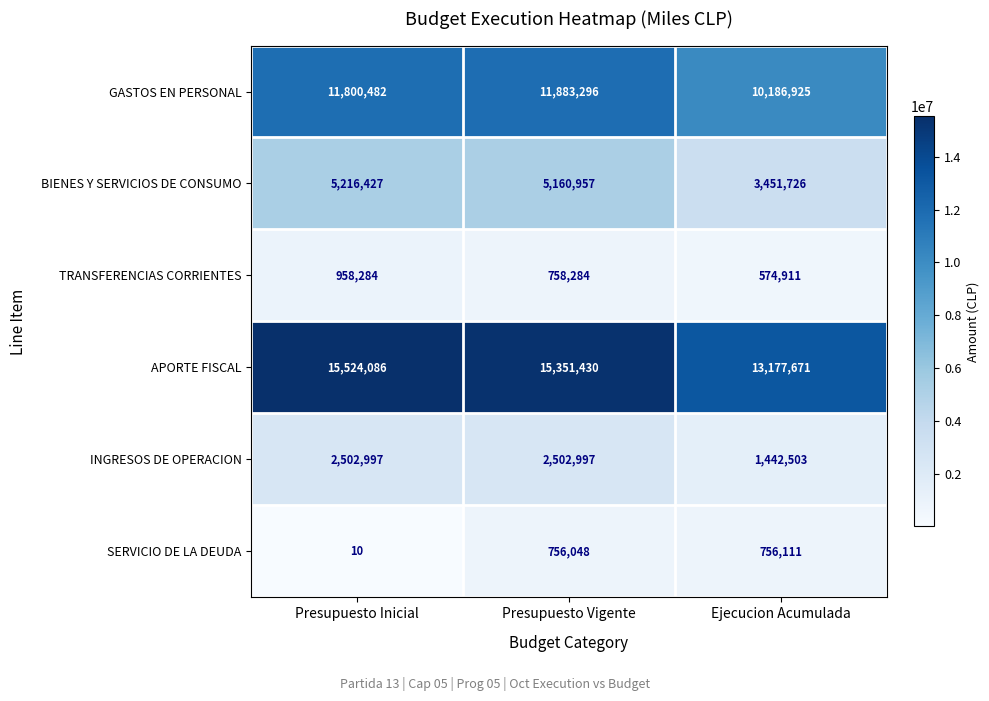

The TRANSFERENCIAS CORRIENTES series shows 574911 at Ejecucion Acumulada. True or false?

True